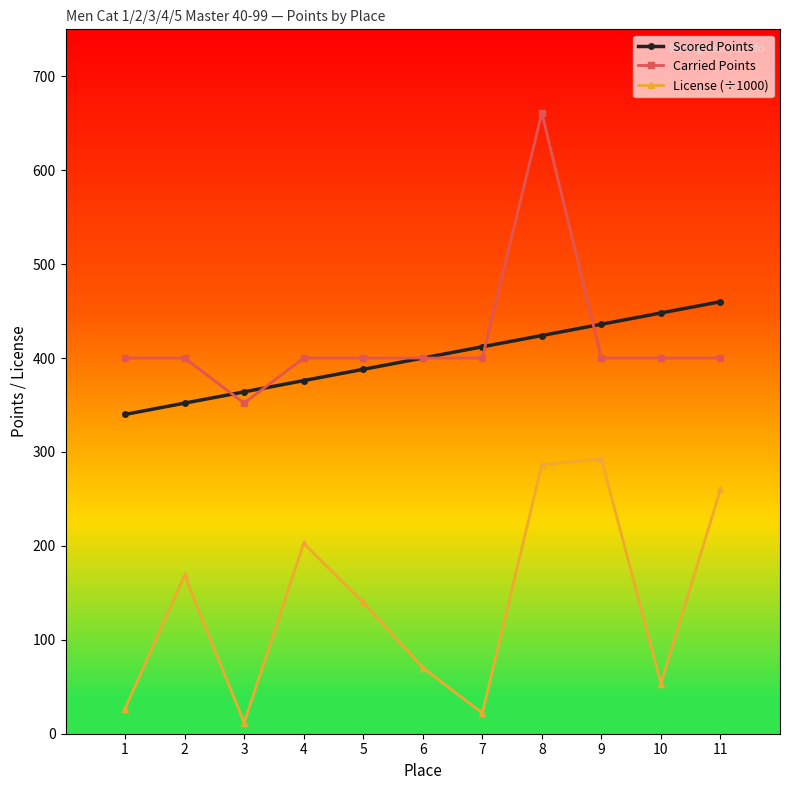

Which series ends up on top after the final intersection of Scored Points and Carried Points?

Scored Points